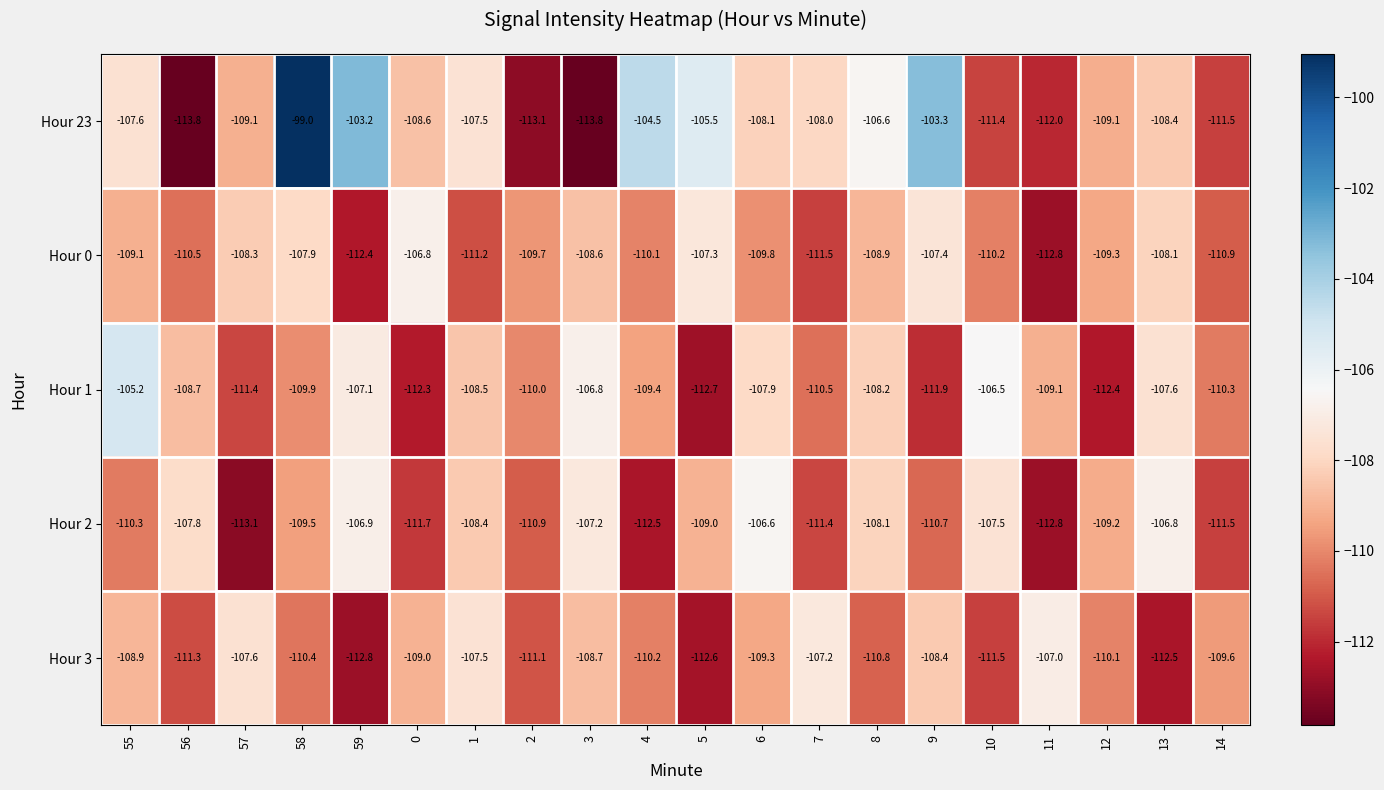

What is the total value across all series at 12?

-550.1